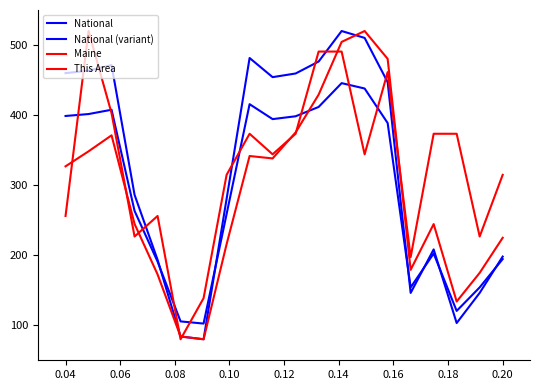

How many interior local peaks does the Maine series have?

4